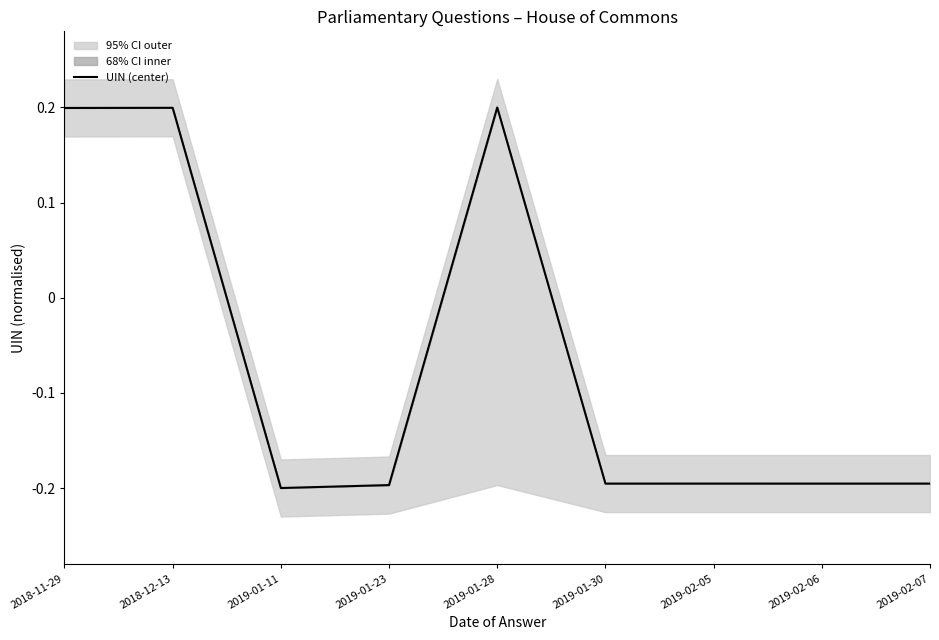

What is the change in value from 2018-12-13 to 2019-02-07?

-0.4